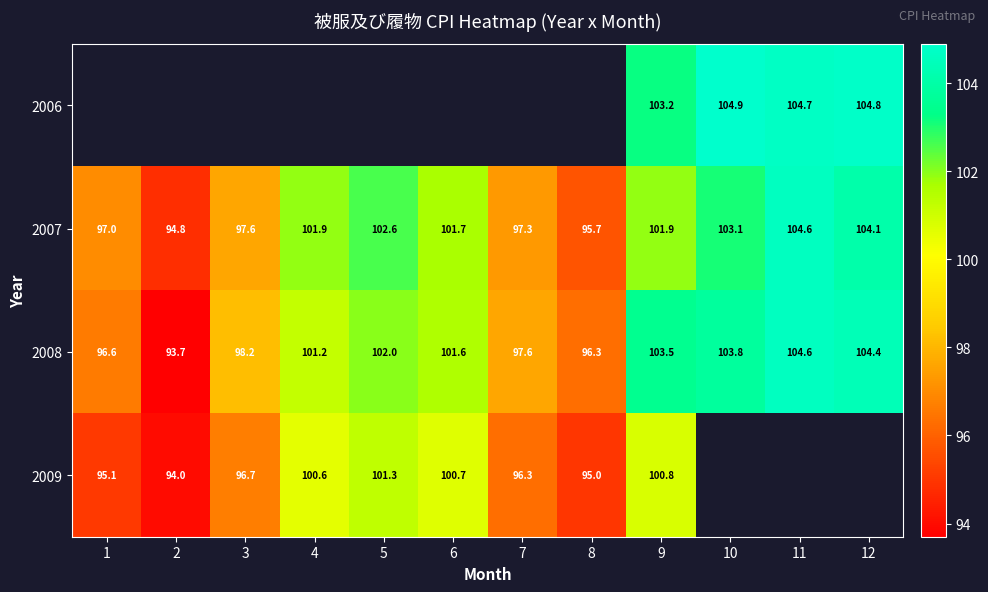

At which label does 2008 first exceed 101?

4